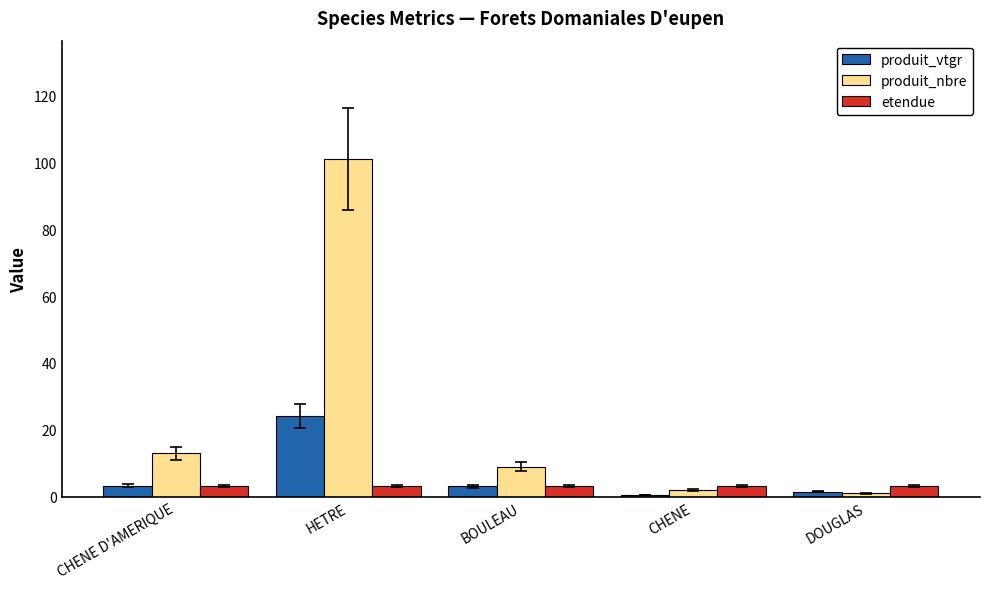

Rank the series at HETRE from lowest to highest value.

etendue, produit_vtgr, produit_nbre